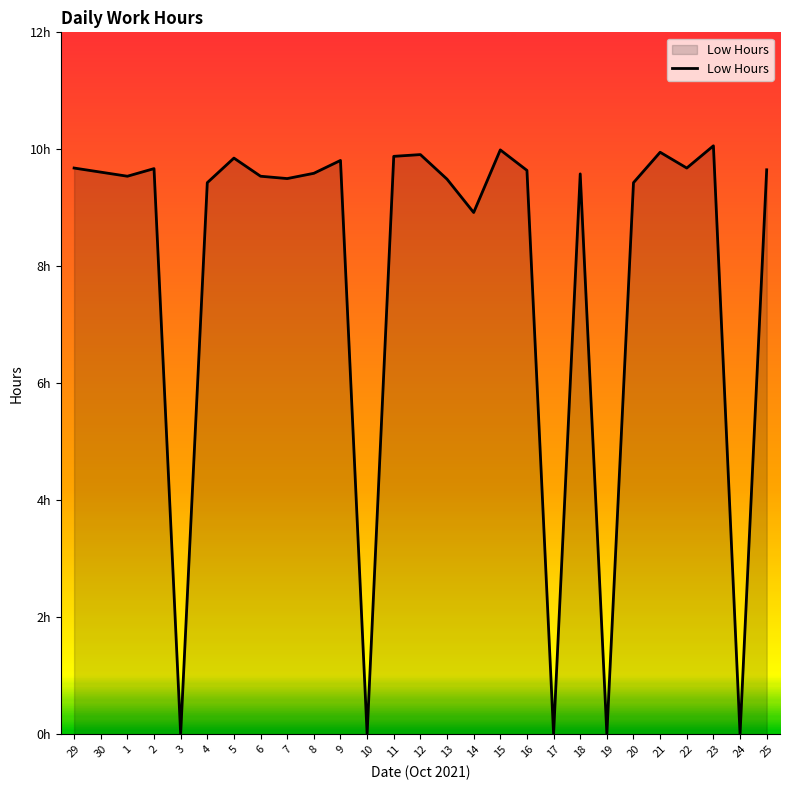

Does the chart have visible grid lines?

No